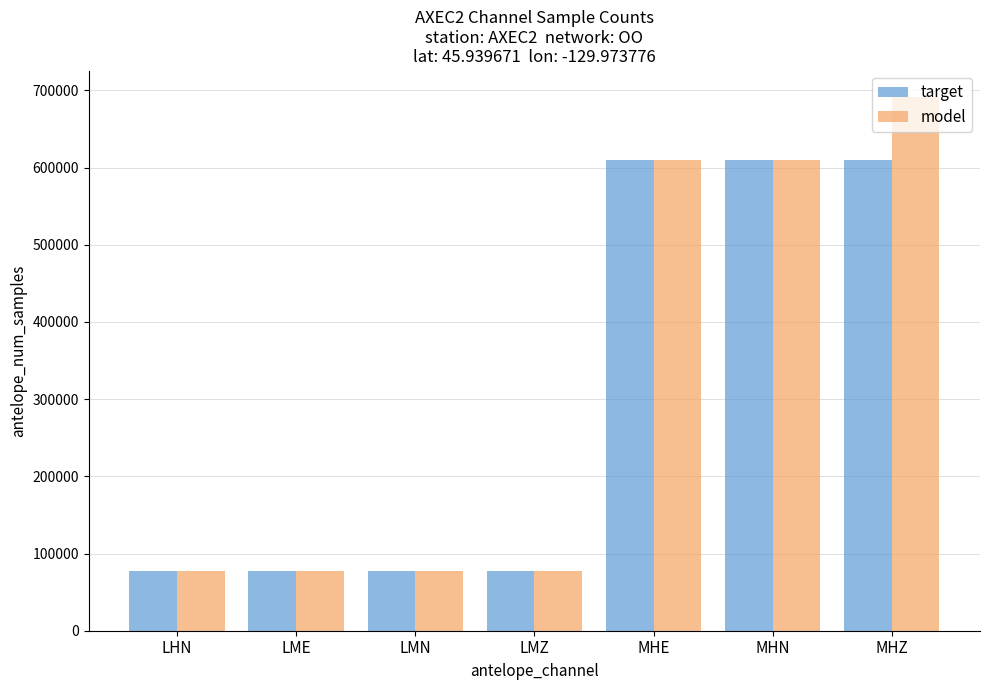

True or false: target has a value of 106444 at LHN.

False